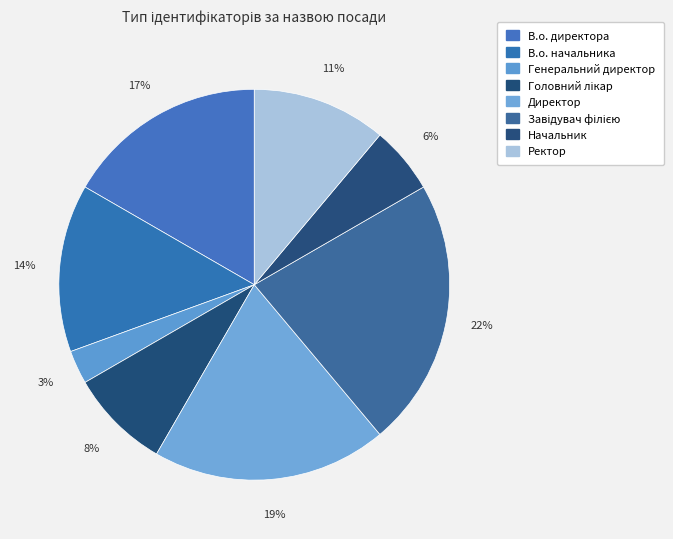

Does Ректор account for over 50% of the chart?

No